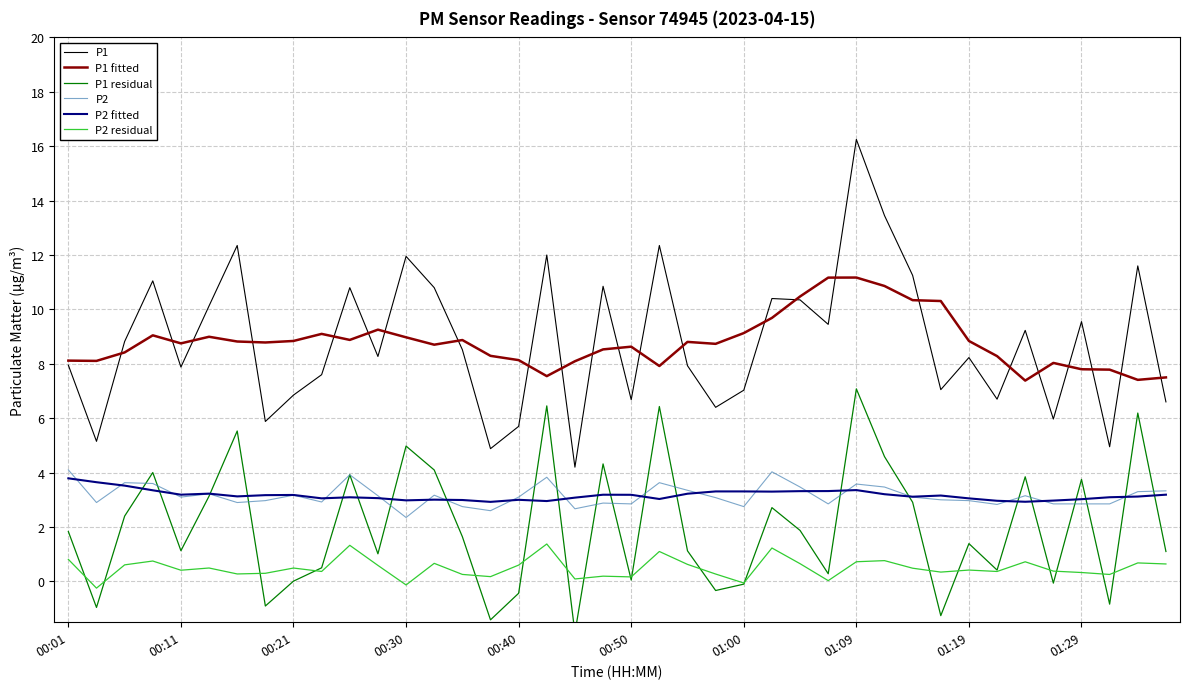

At how many categories does at least one series exceed 1?

40